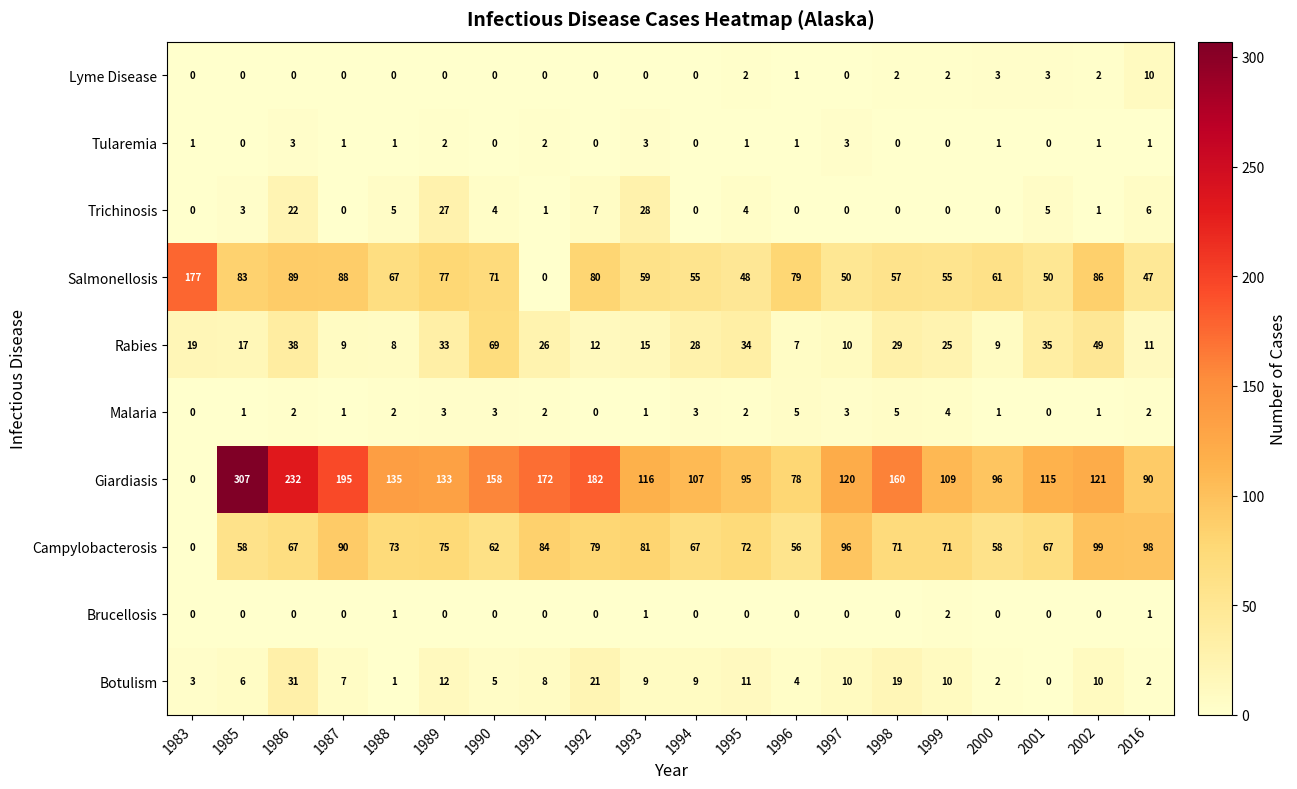

At which category is the sum across all series the highest?

1986